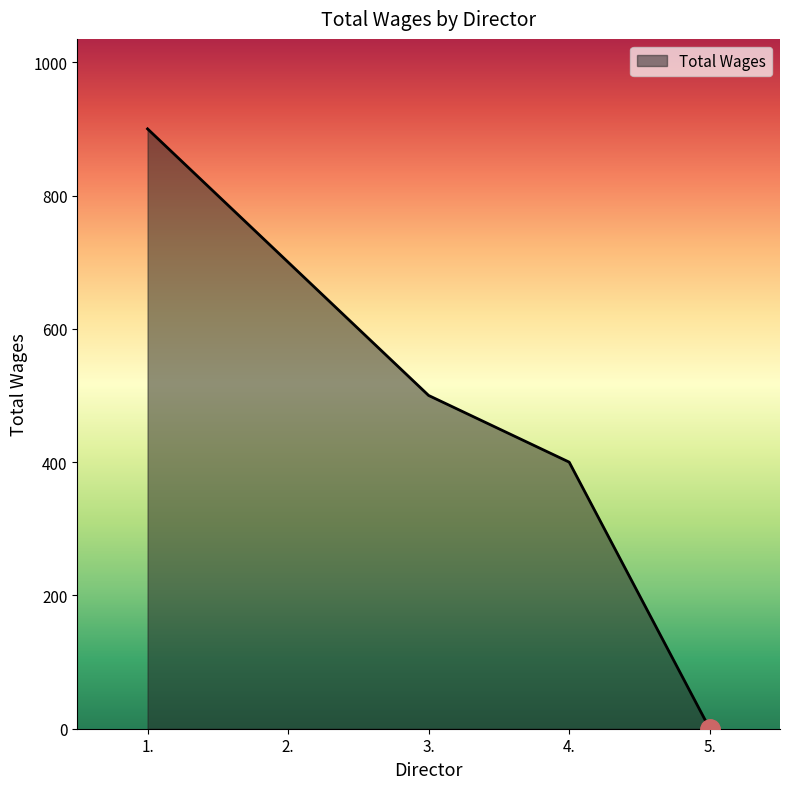

Is it true that the value at 5. is -291?

False